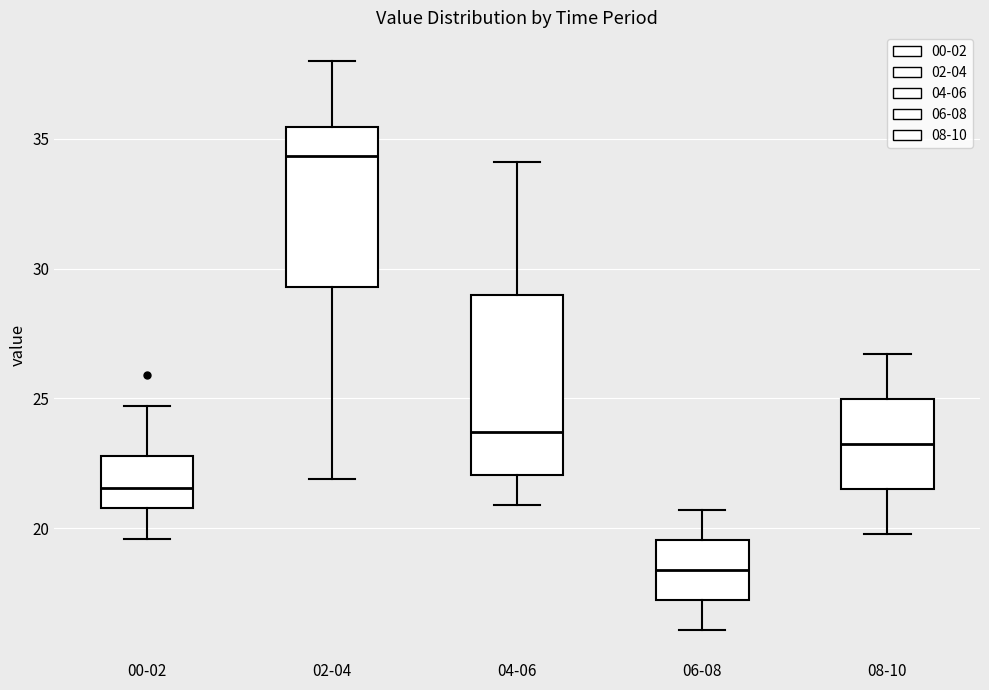

Comparing the boxes themselves (not the whiskers), which one is the tallest?

04-06